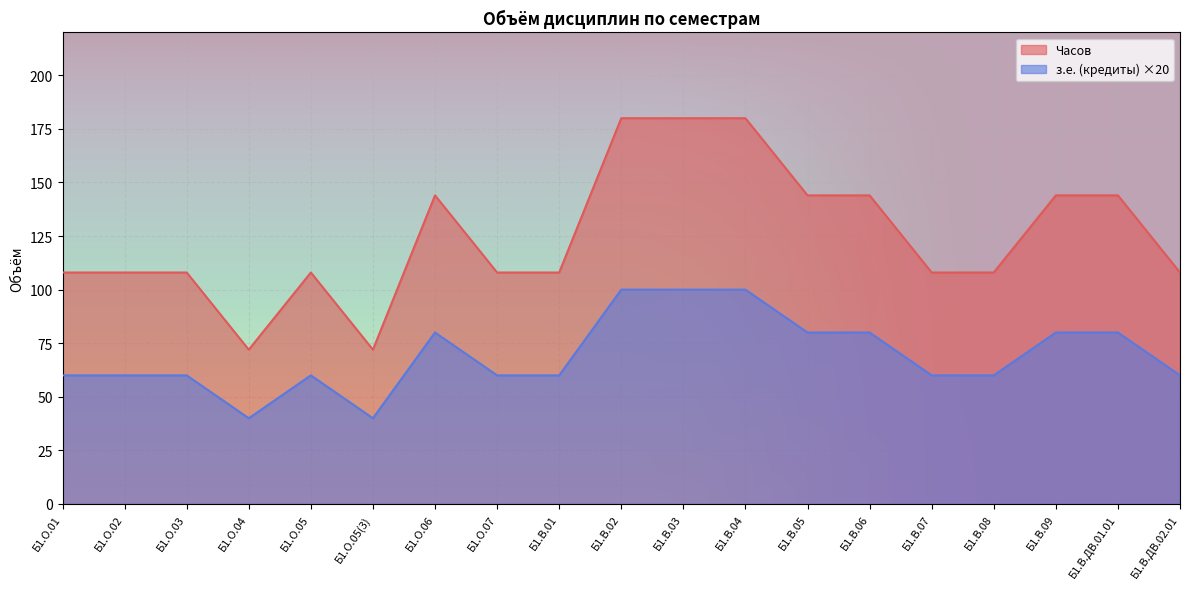

What is the difference between the maximum and minimum values in the з.е. (кредиты) series?

108